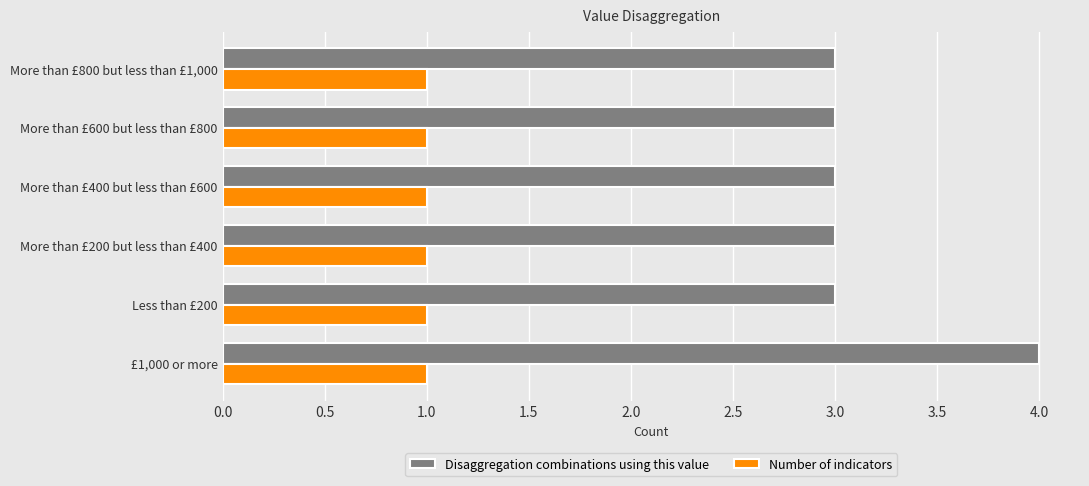

True or false: Disaggregation combinations using this value has a value of 1 at Less than £200.

False